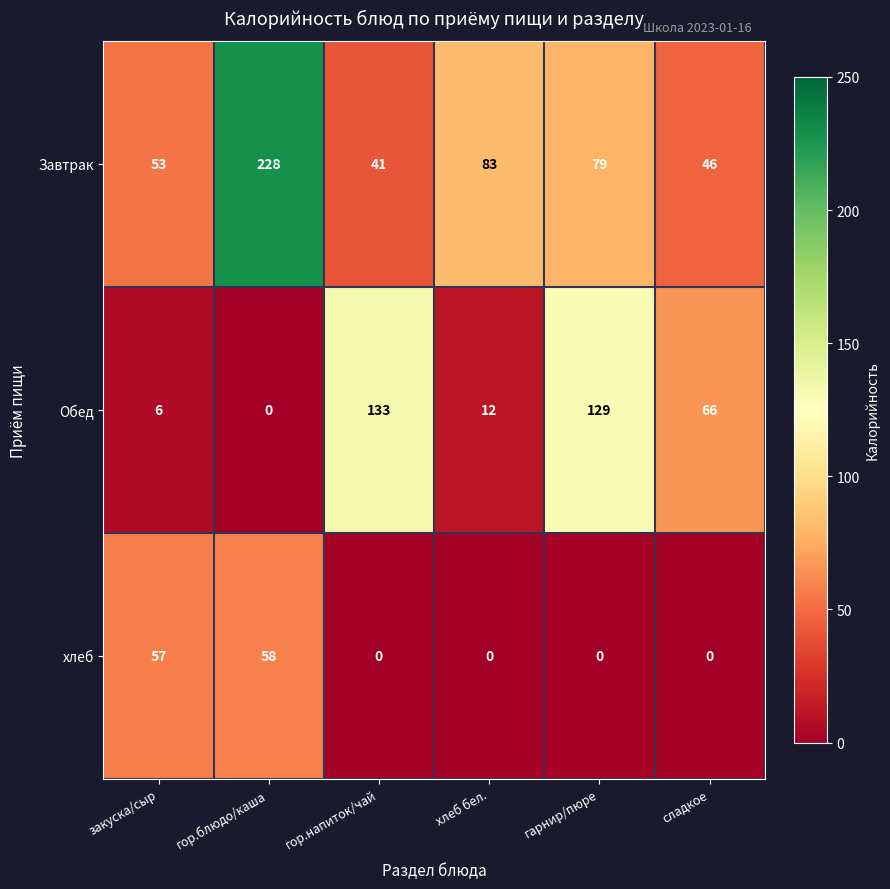

Is it true that хлеб equals 0 at гор.напиток/чай?

True